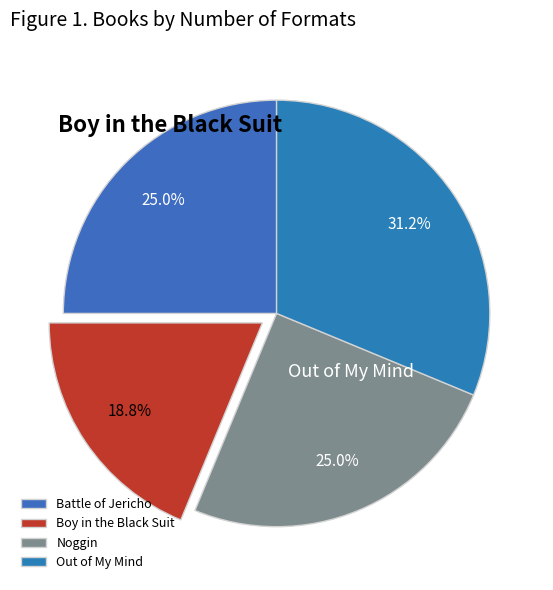

Combined, do Out of My Mind and Noggin account for over 50%?

Yes